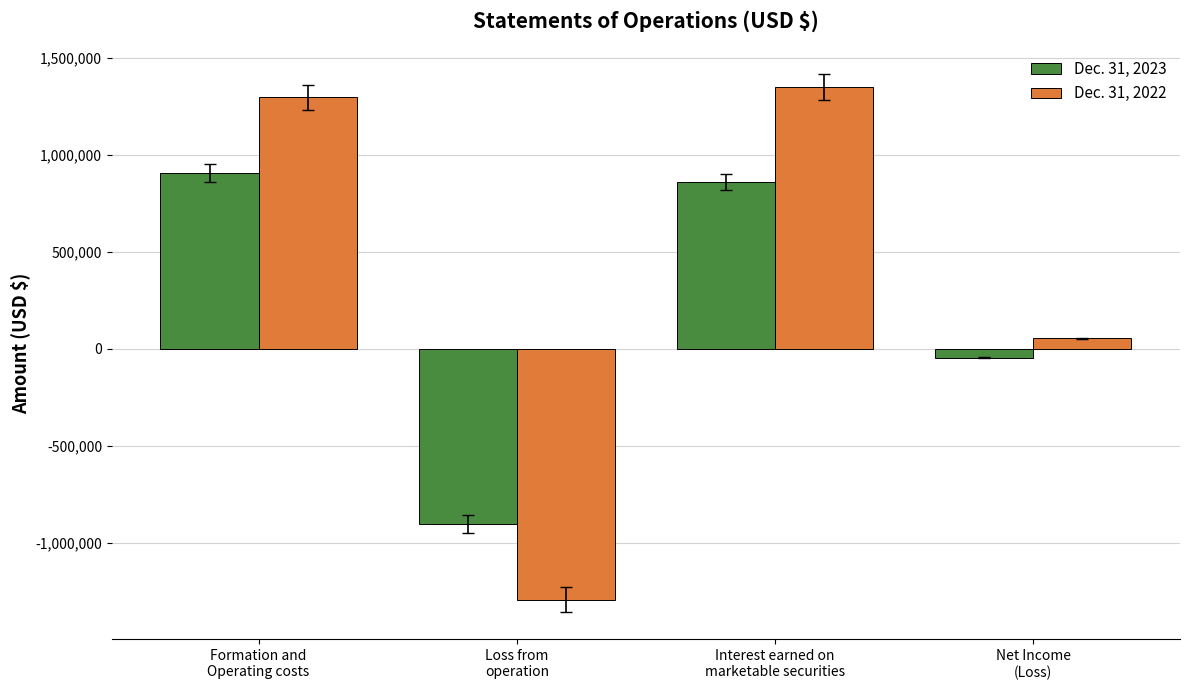

What is the difference between the second highest and second lowest values in the Dec. 31, 2022 series?

1240828